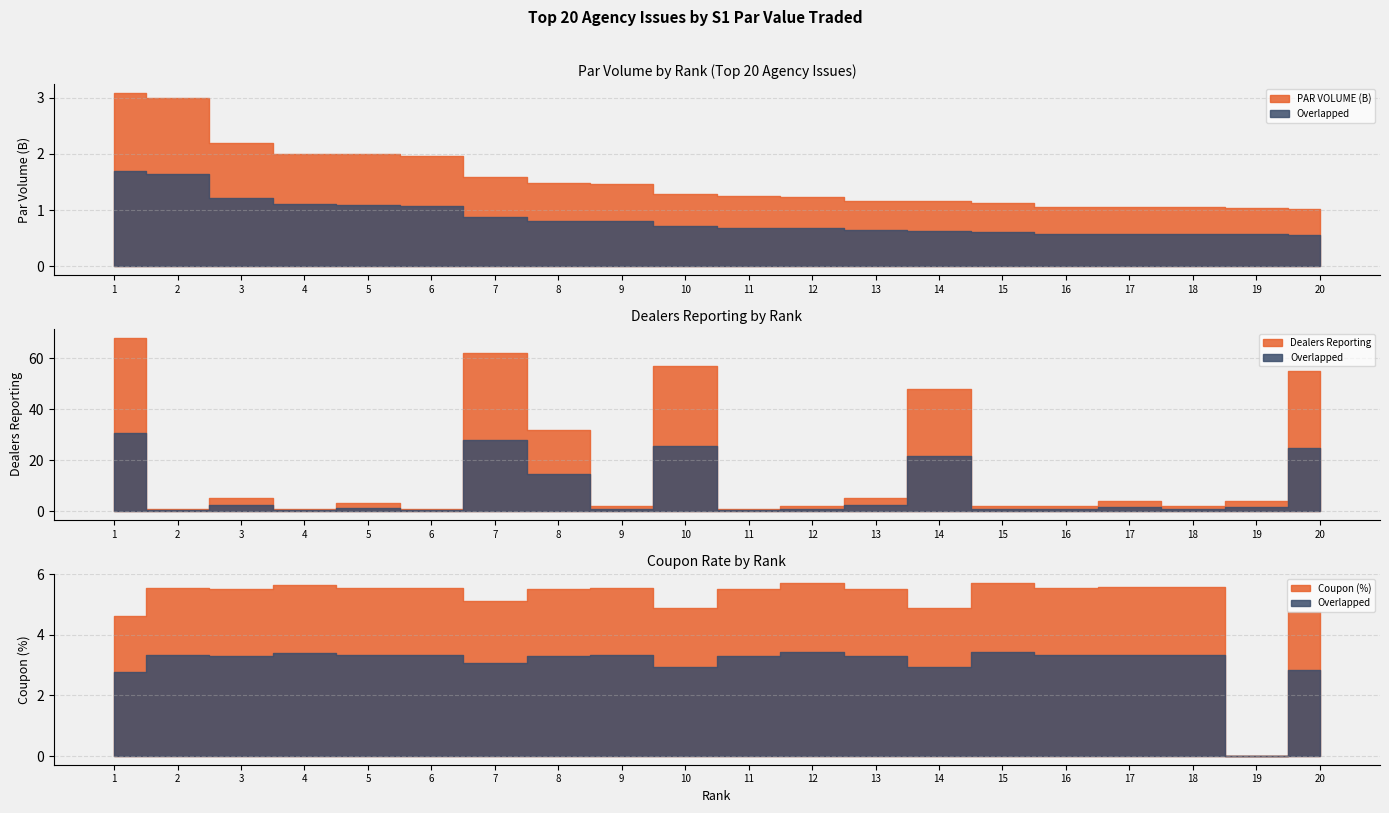

List the labels in order of PAR VOLUME (B) value, largest first.

1, 2, 3, 4, 5, 6, 7, 8, 9, 10, 11, 12, 13, 14, 15, 16, 17, 18, 19, 20